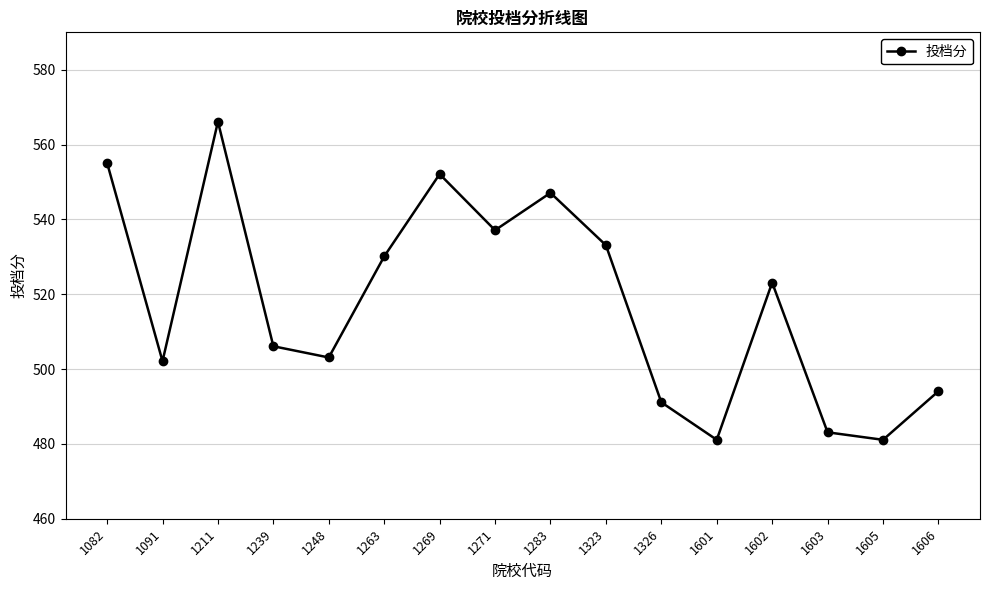

What value does the data have at 1283?

547.1